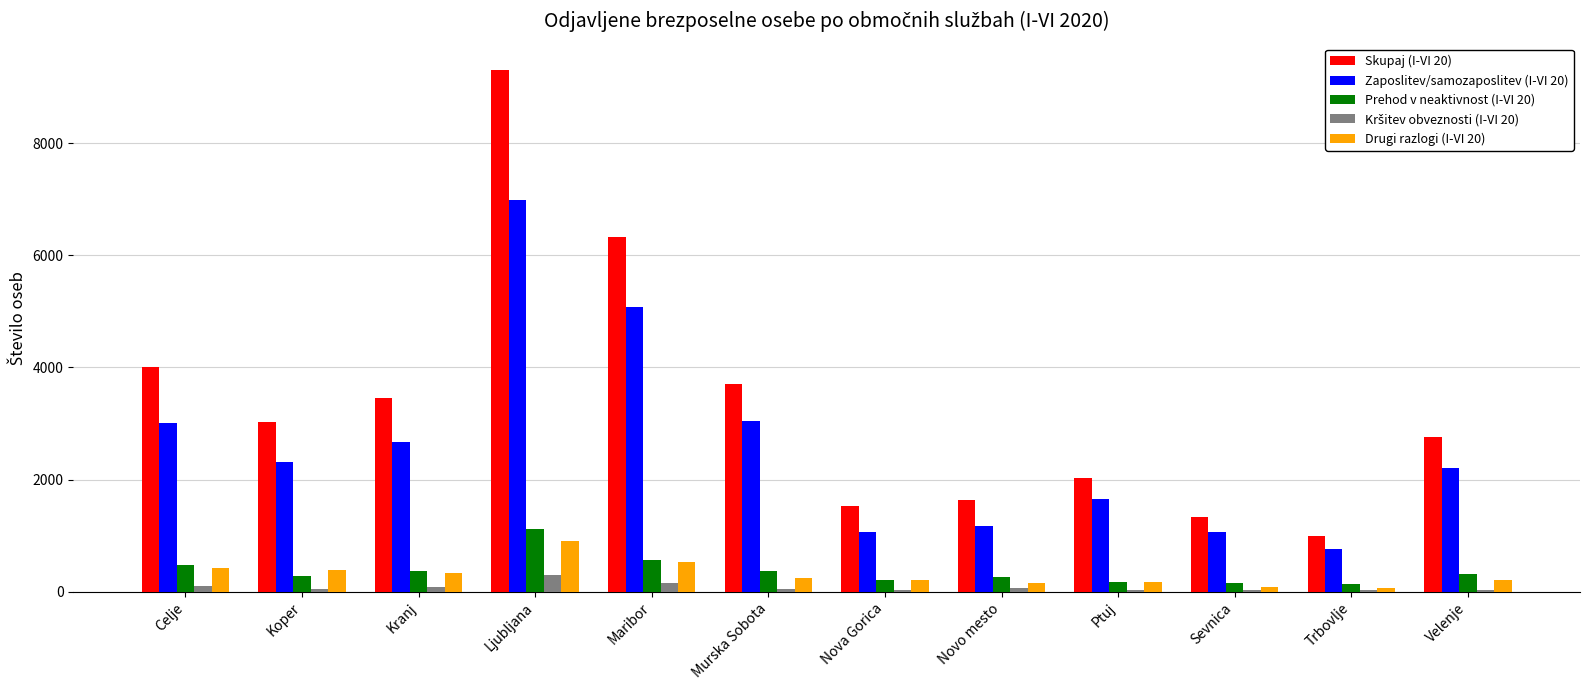

How many categories are shown in the chart?

12